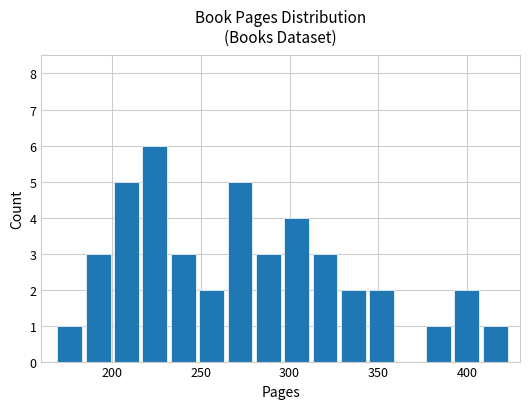

What is the greatest value displayed?

6